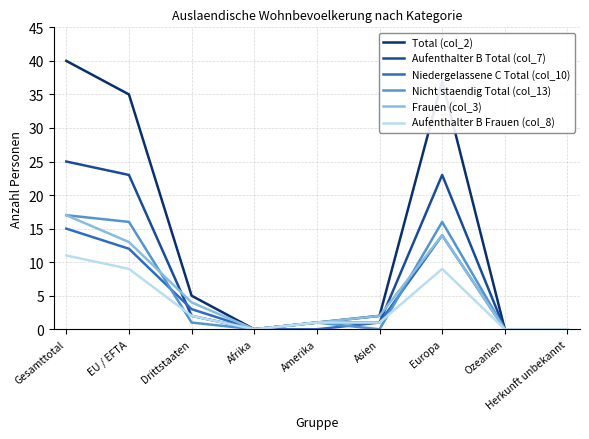

Reading right to left, extract all data points from this chart.

Total (col_2): Herkunft unbekannt=0	Ozeanien=0	Europa=37	Asien=2	Amerika=1	Afrika=0	Drittstaaten=5	EU / EFTA=35	Gesamttotal=40
Aufenthalter B Total (col_7): Herkunft unbekannt=0	Ozeanien=0	Europa=23	Asien=1	Amerika=1	Afrika=0	Drittstaaten=2	EU / EFTA=23	Gesamttotal=25
Niedergelassene C Total (col_10): Herkunft unbekannt=0	Ozeanien=0	Europa=14	Asien=1	Amerika=0	Afrika=0	Drittstaaten=3	EU / EFTA=12	Gesamttotal=15
Nicht staendig Total (col_13): Herkunft unbekannt=0	Ozeanien=0	Europa=16	Asien=0	Amerika=1	Afrika=0	Drittstaaten=1	EU / EFTA=16	Gesamttotal=17
Frauen (col_3): Herkunft unbekannt=0	Ozeanien=0	Europa=14	Asien=2	Amerika=1	Afrika=0	Drittstaaten=4	EU / EFTA=13	Gesamttotal=17
Aufenthalter B Frauen (col_8): Herkunft unbekannt=0	Ozeanien=0	Europa=9	Asien=1	Amerika=1	Afrika=0	Drittstaaten=2	EU / EFTA=9	Gesamttotal=11